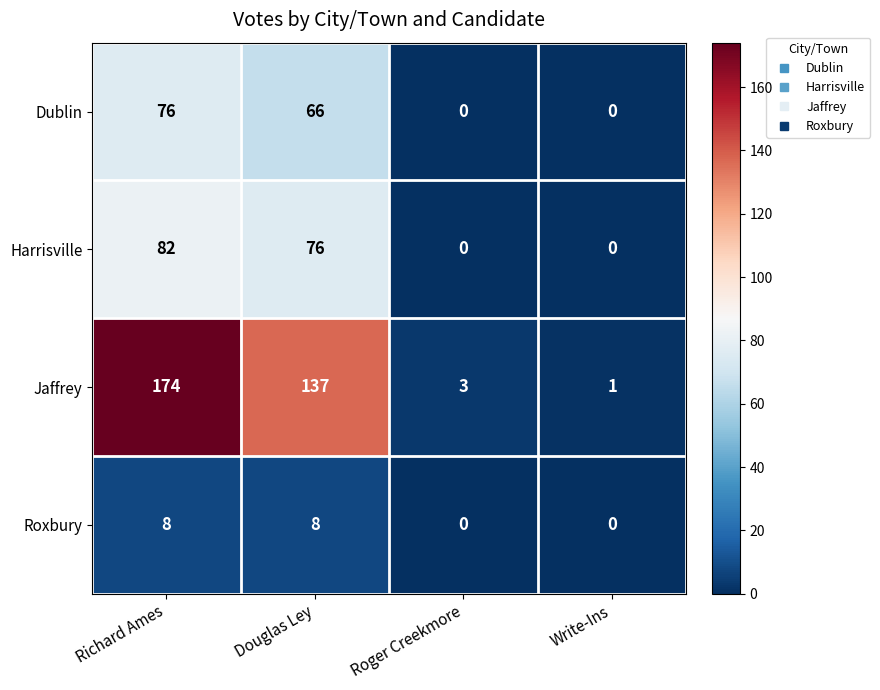

What is the difference between the second highest and minimum values in the Jaffrey series?

136